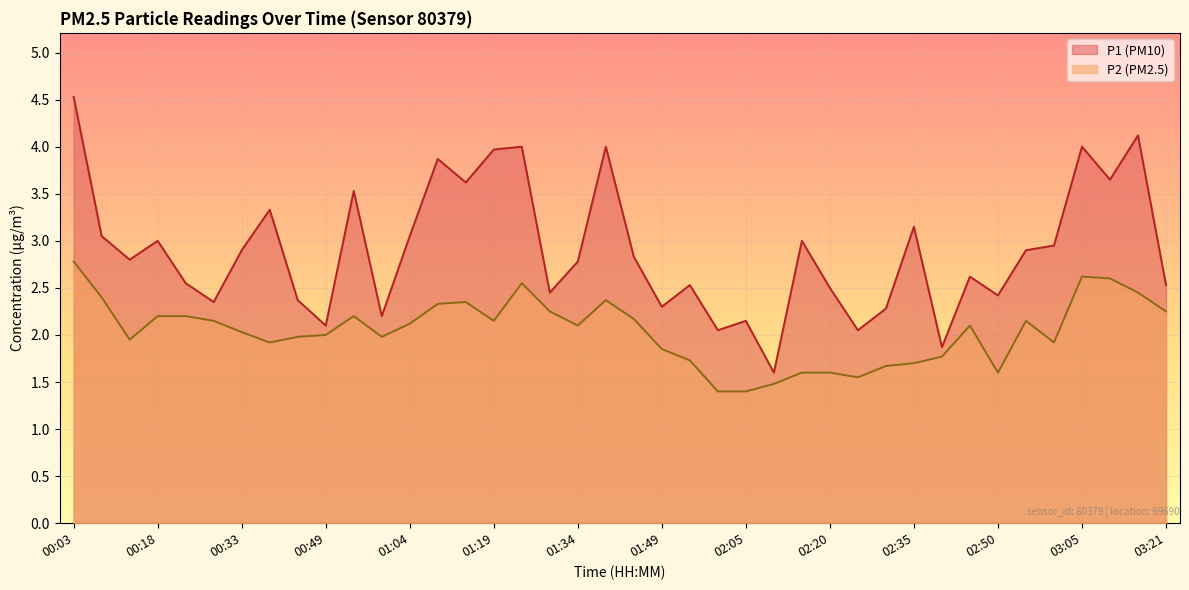

At which category is the sum across all series the highest?

00:03